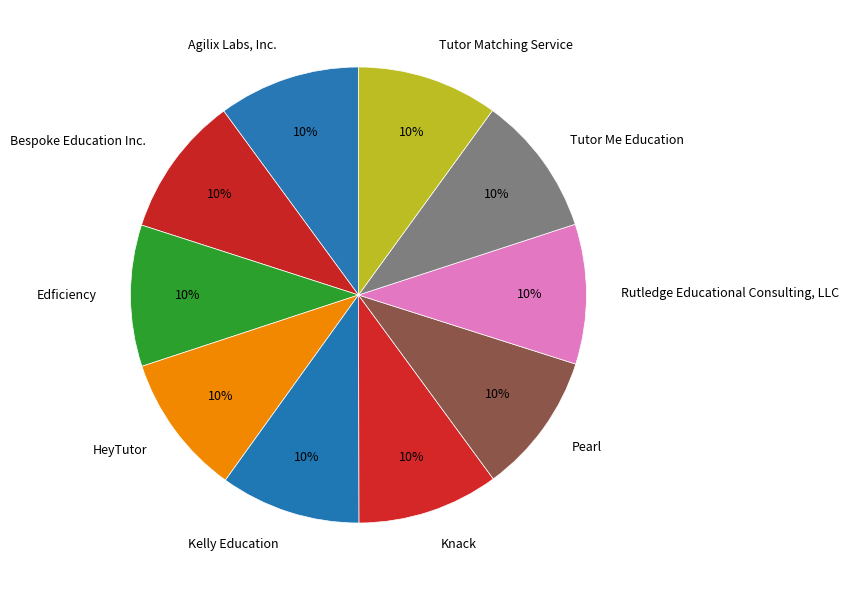

The Rutledge Educational Consulting, LLC slice represents 3% of the pie. True or false?

False